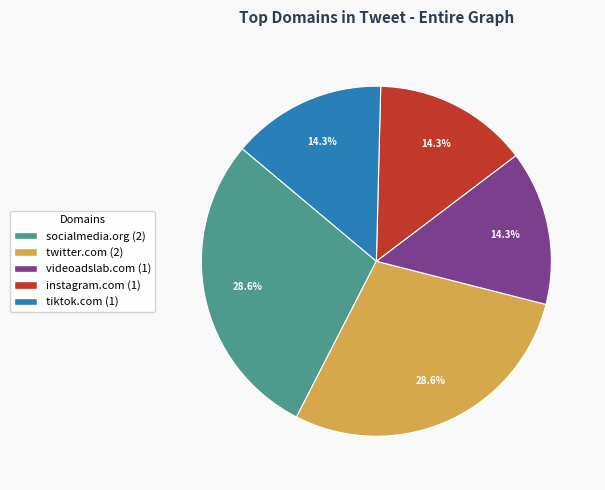

Is there any slice that represents more than half of the pie?

No